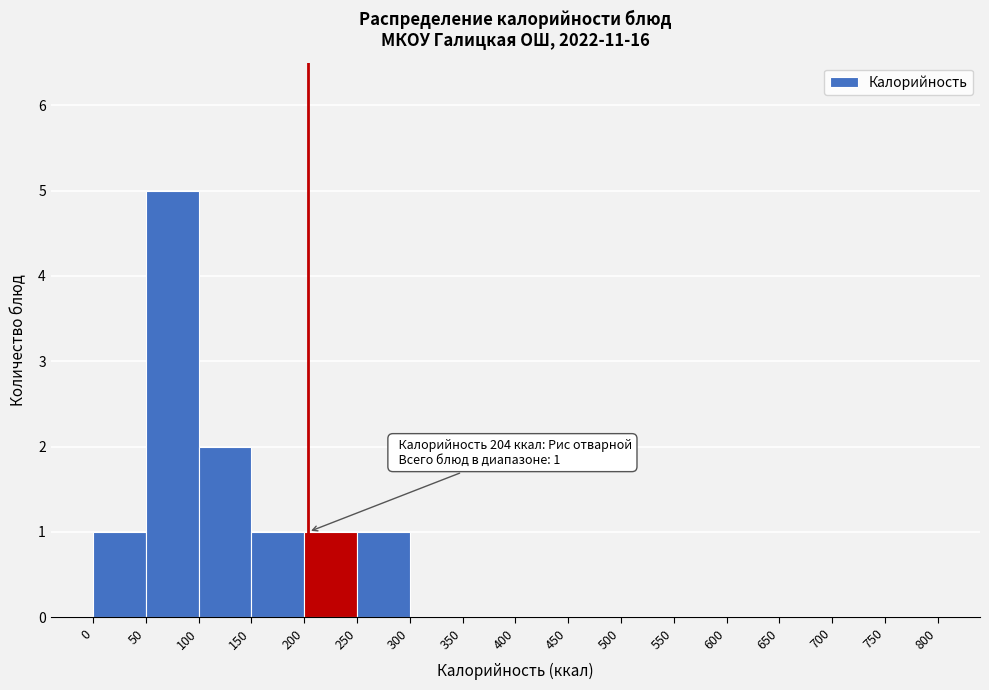

Over which range of the x-axis is the bar tallest?

50 to 100